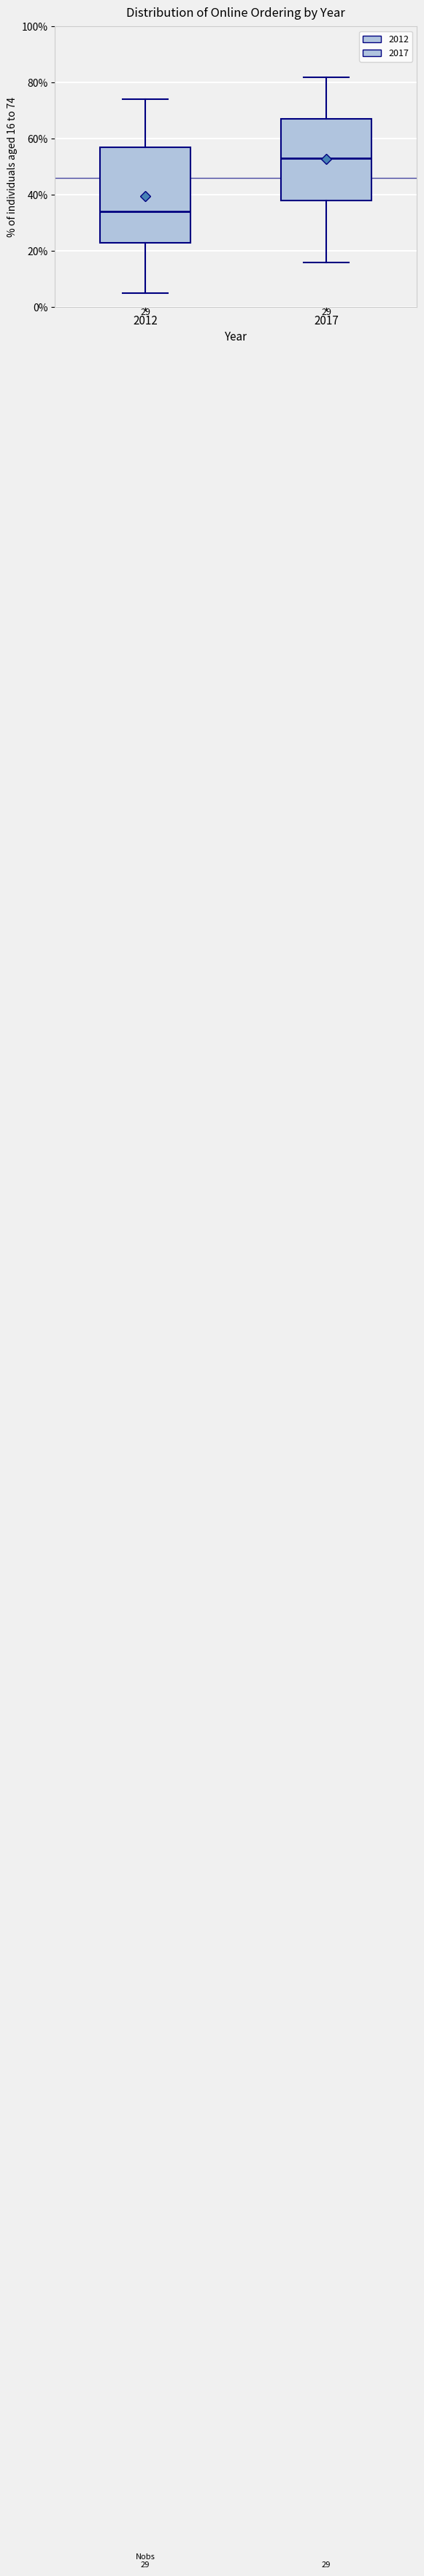

Reading left to right, read every box against the y-axis: the position of its median line, the range the box covers, and the ends of its whiskers. The values are not printed on the chart, so give them approximately, as read against the axis.

2012: median 34, box 24 to 58, whiskers 6 to 74
2017: median 54, box 38 to 68, whiskers 16 to 82